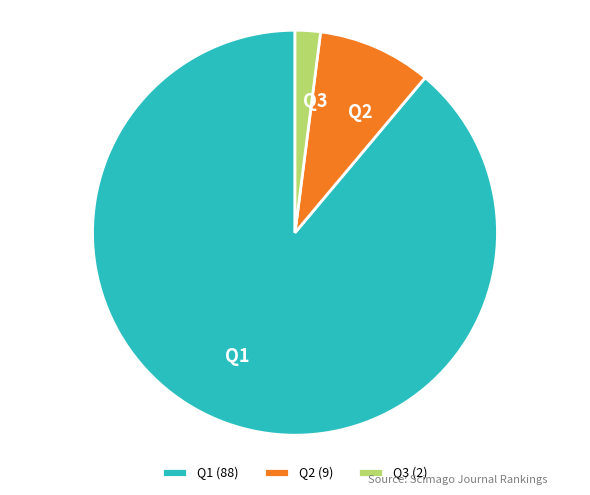

Is the sum of Q3 and Q2 greater than half?

No